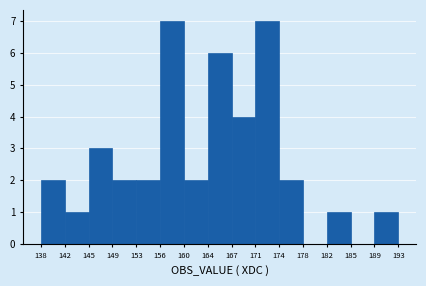

Reading left to right, transcribe this chart: for each bar, give the range it covers on the x-axis and its height. The values are not printed on the chart, so give them approximately, as read against the axis.

138 to 142: 2
142 to 145: 1
145 to 149: 3
149 to 153: 2
153 to 156: 2
156 to 160: 7
160 to 164: 2
164 to 167: 6
167 to 171: 4
171 to 174: 7
174 to 178: 2
178 to 182: 0
182 to 185: 1
185 to 189: 0
189 to 193: 1